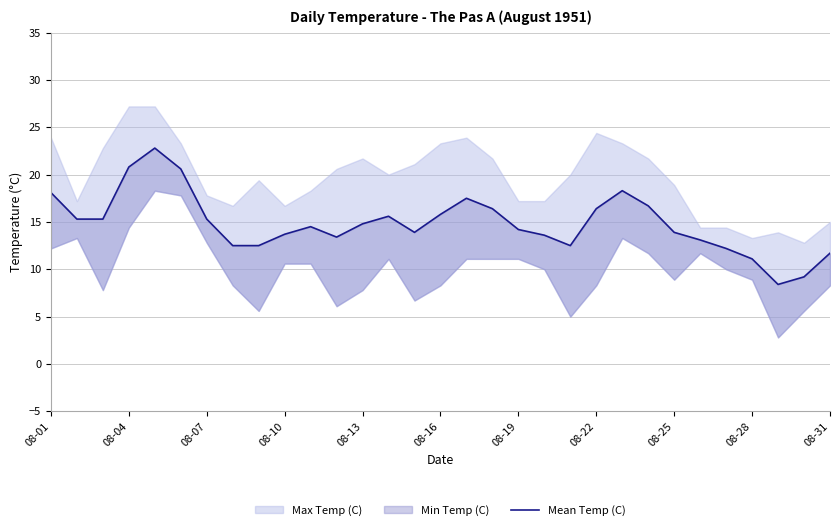

Between 27 and 26, which is larger?

26